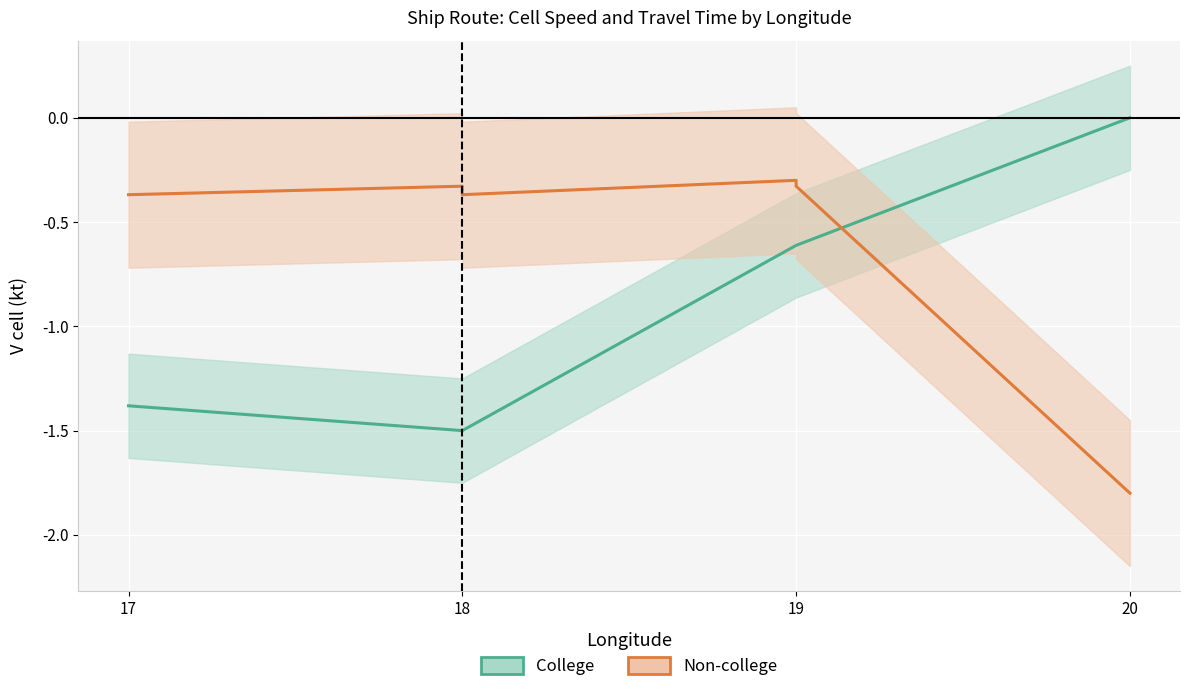

True or false: V cell (Non-college) and V cell (College) intersect in this chart.

True